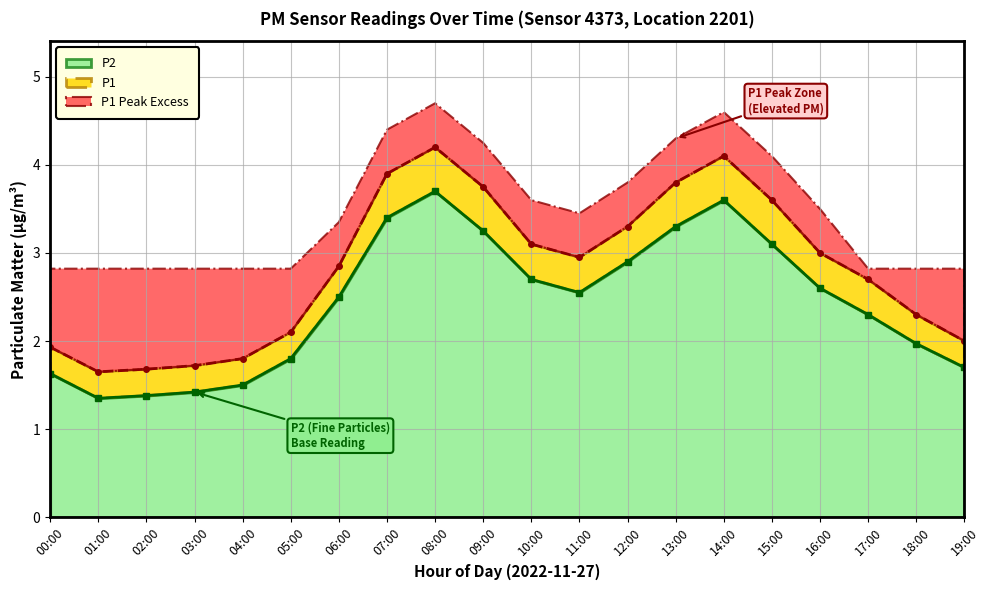

Is it true that P1 equals 0.9 at 03:00?

False